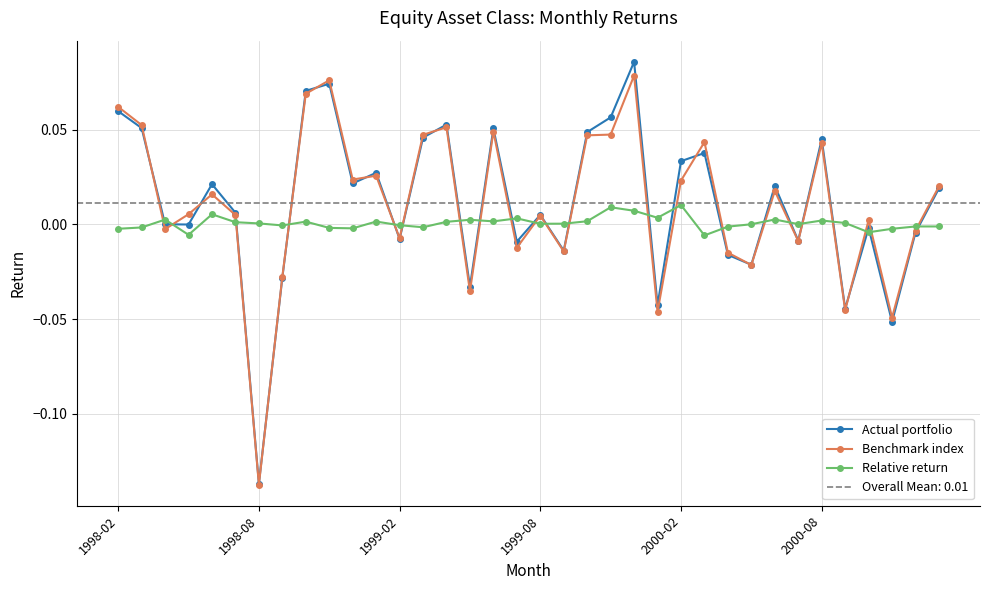

What is the maximum value shown in the chart?

0.1